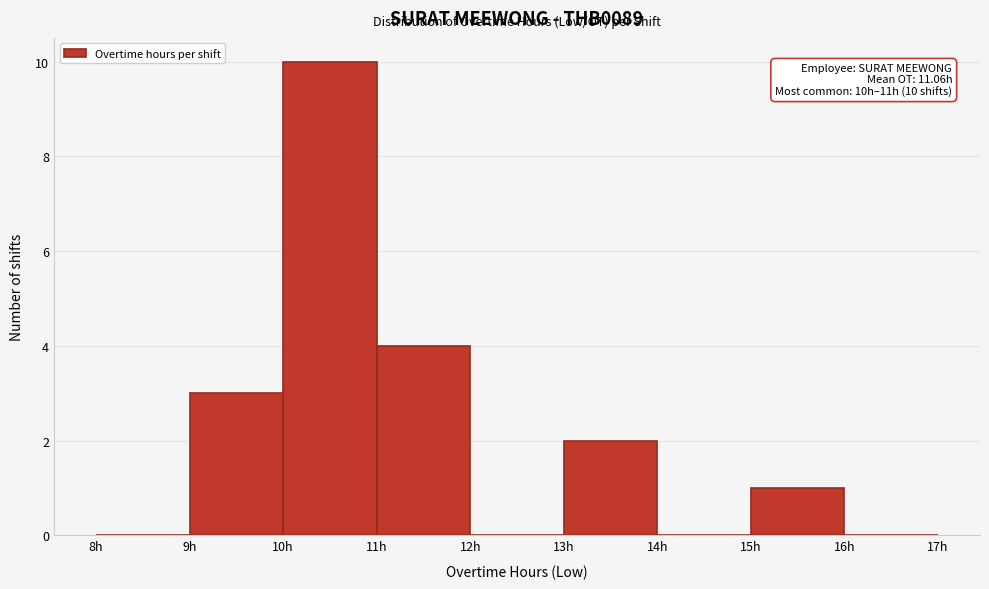

Which range on the x-axis has the tallest bar?

10 to 11